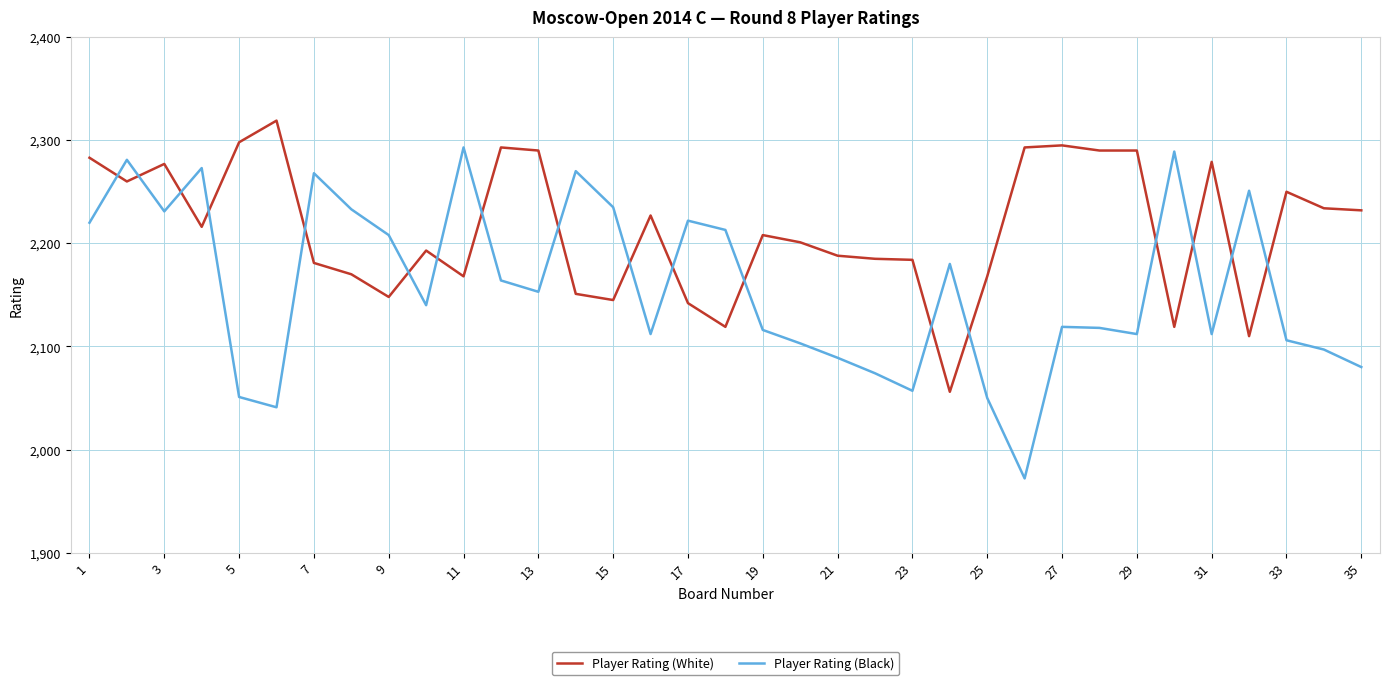

Which series has the largest total across all categories?

Player Rating (White)